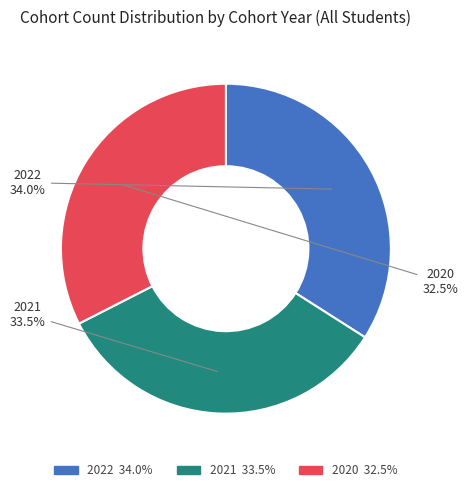

How many slices are in this pie chart?

3